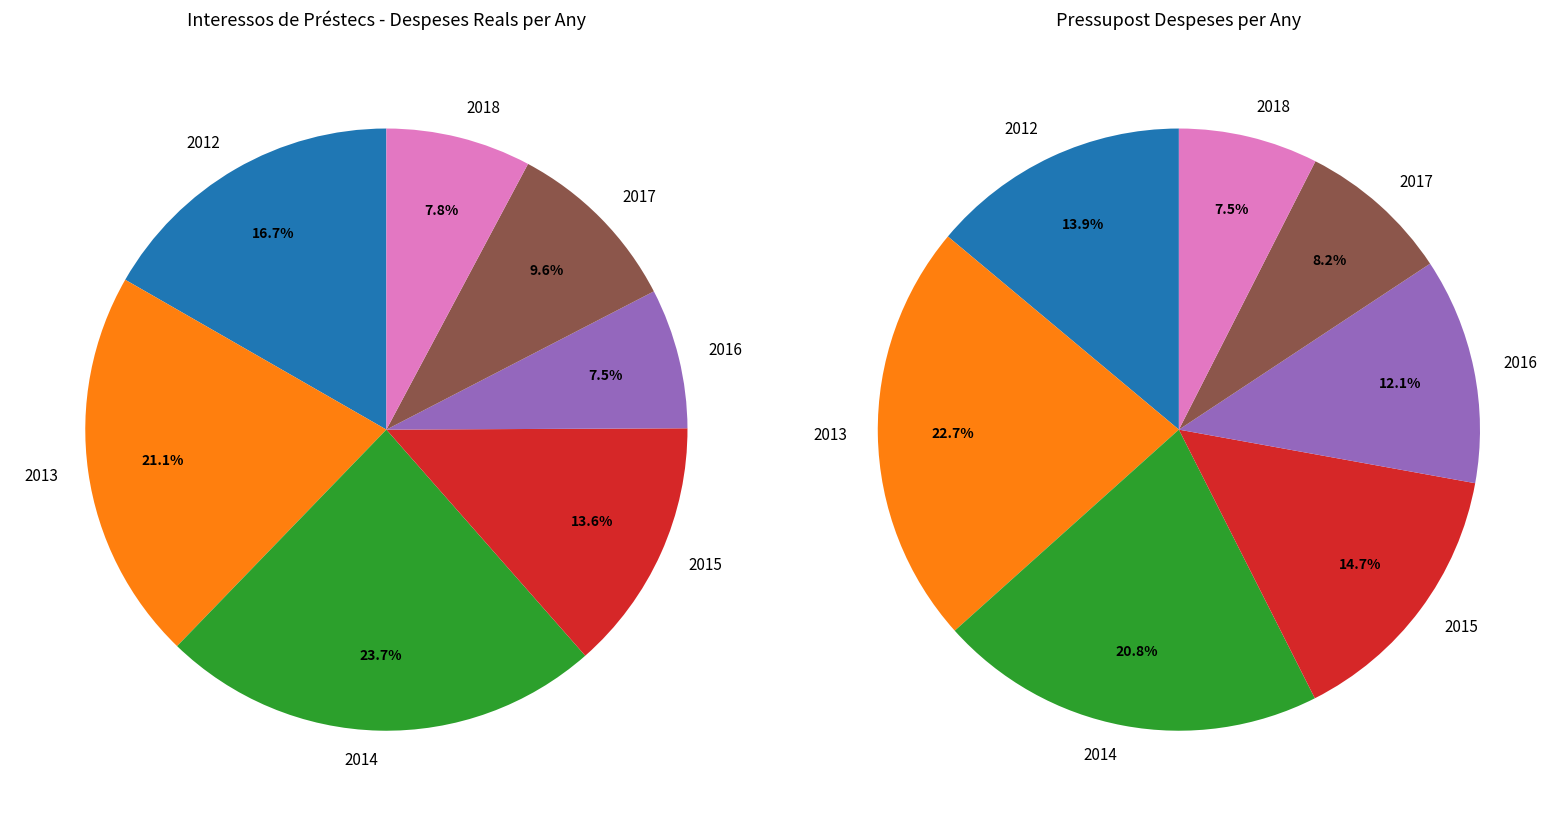

Which category has the smallest portion of the pie?

2016